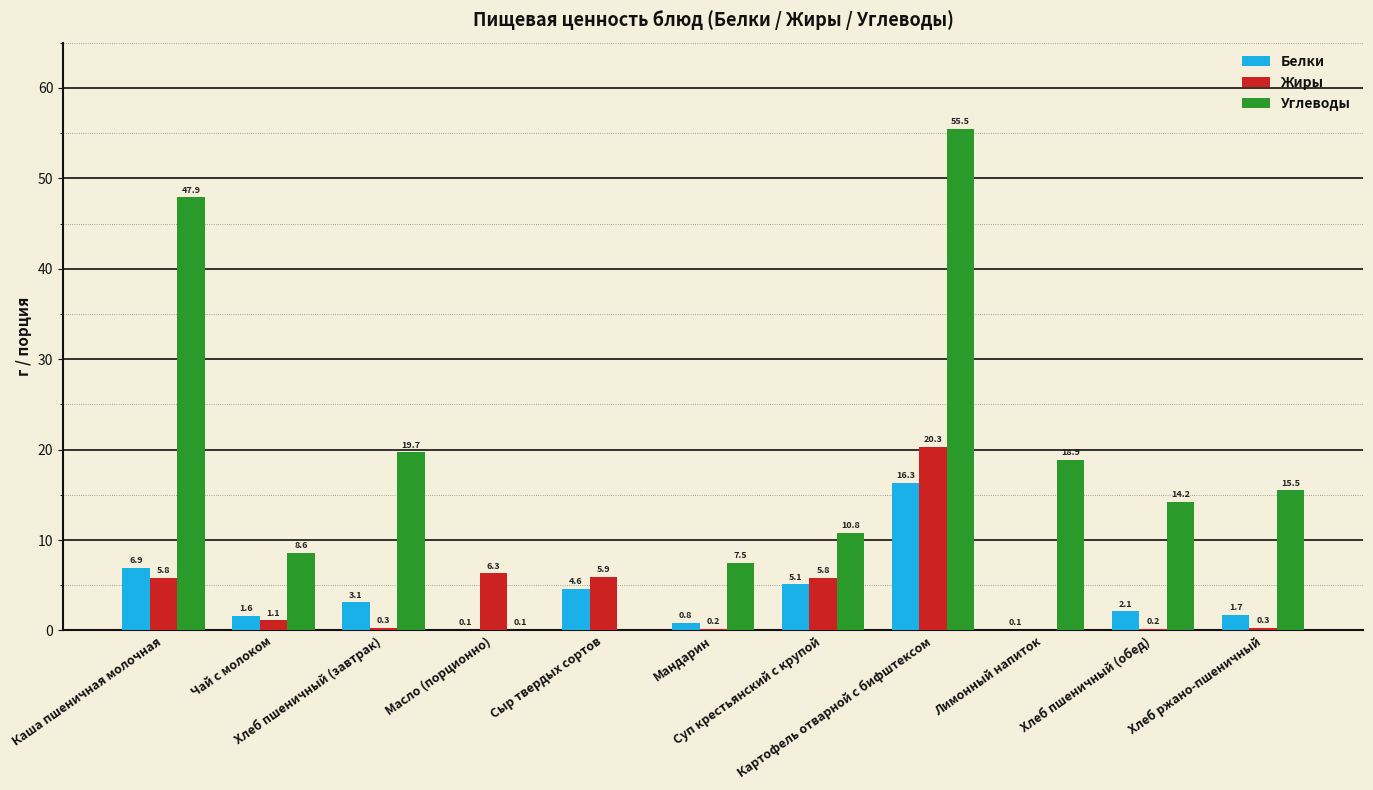

What is the sum of all Белки values?

42.4